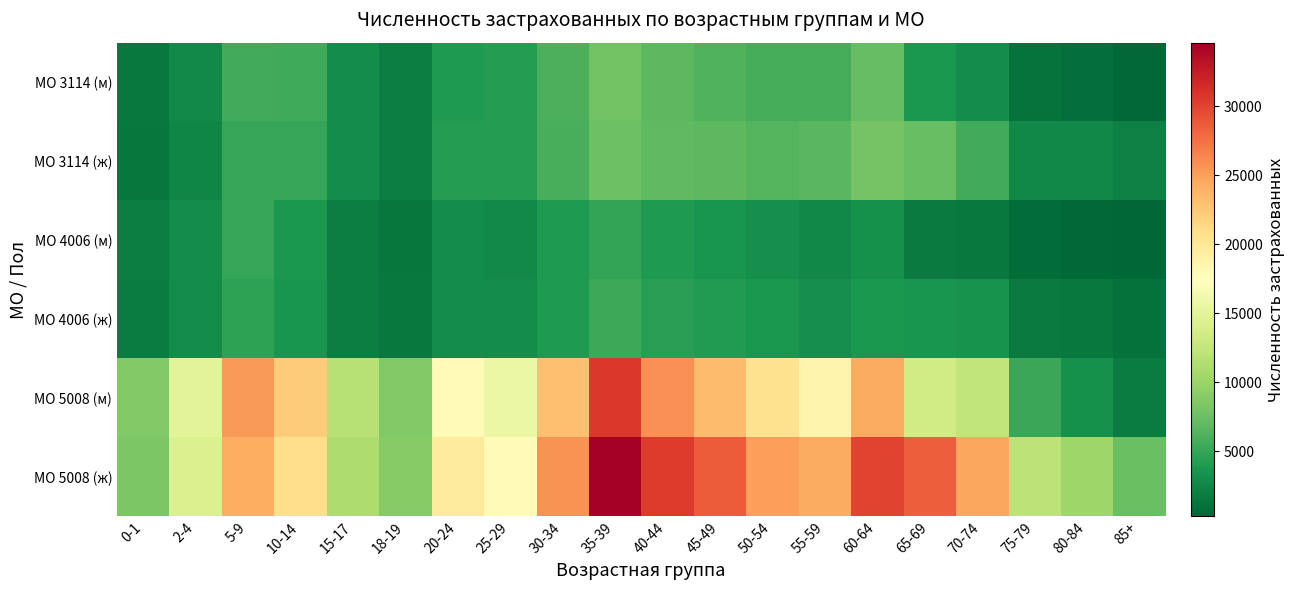

List the series in order of their peak value, highest first.

МО 5008 (ж), МО 5008 (м), МО 3114 (ж), МО 3114 (м), МО 4006 (ж), МО 4006 (м)